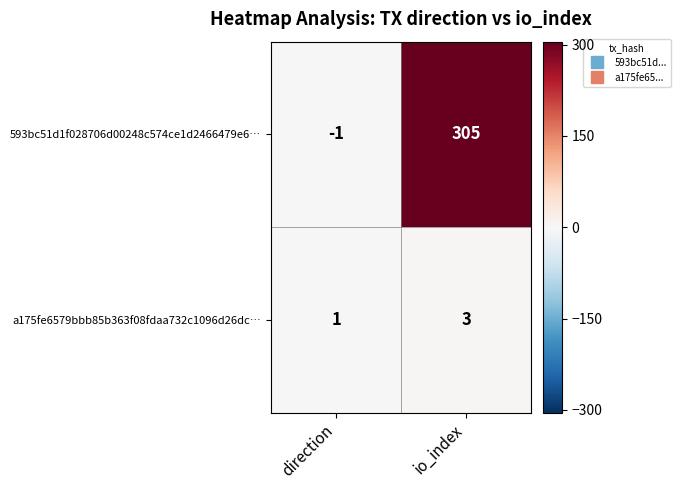

Reading left to right, transcribe all the data shown in this chart.

593bc51d1f028706d00248c574ce1d2466479e6…: direction=-1	io_index=305
a175fe6579bbb85b363f08fdaa732c1096d26dc…: direction=1	io_index=3